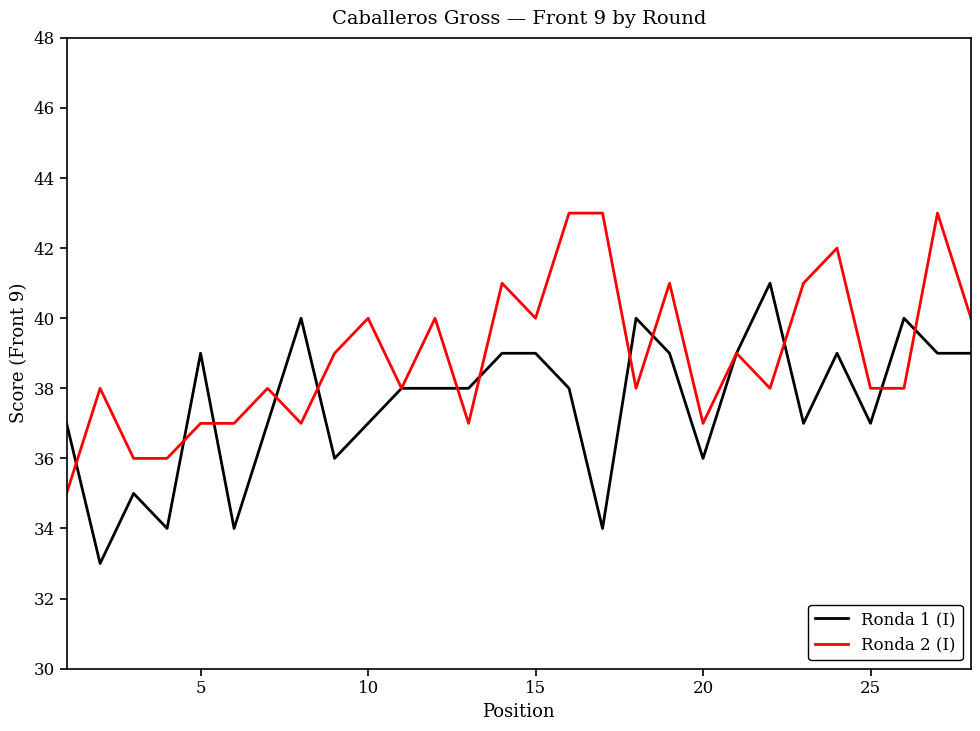

True or false: Ronda 1 (I) has more than 0 points higher than both neighbors.

True